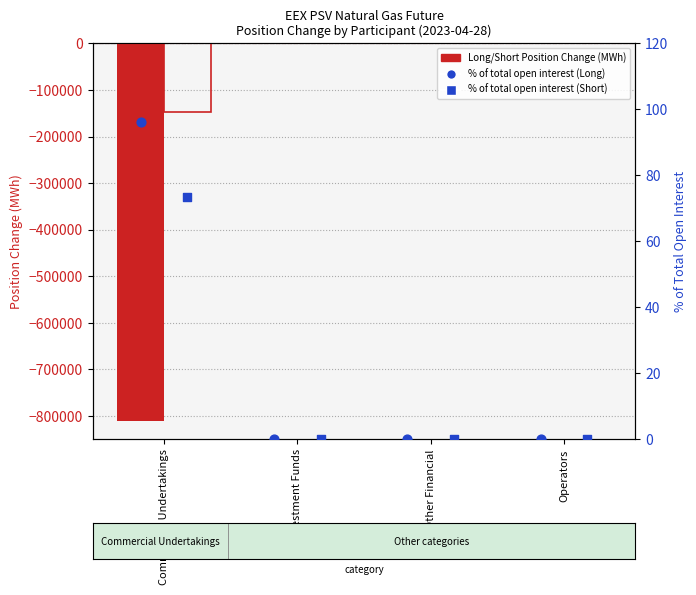

Which series reaches the minimum Y coordinate?

Long Position Change (MWh)